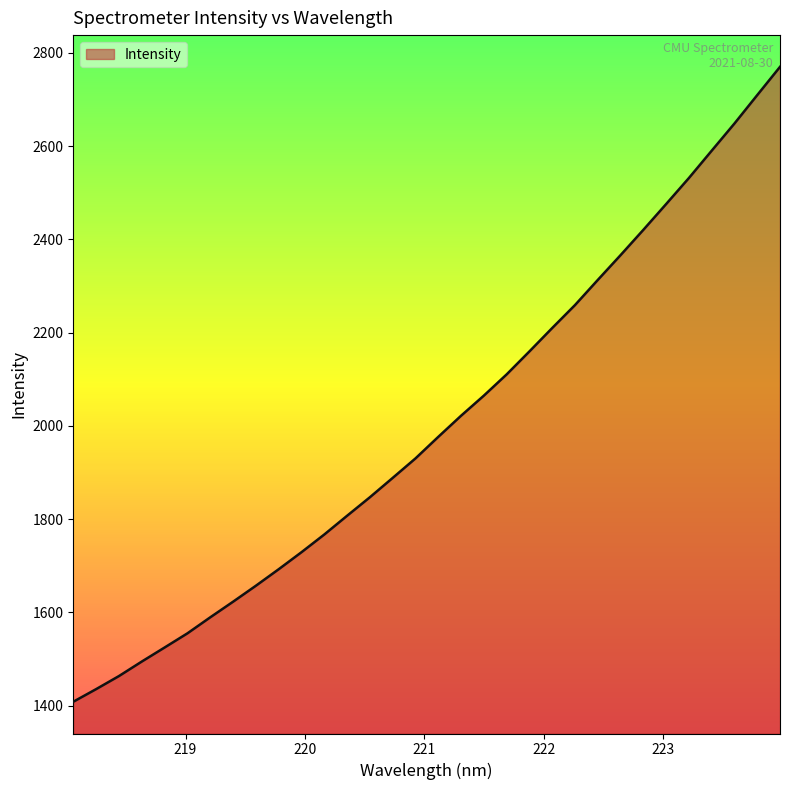

What is the sum of all values?

64034.1